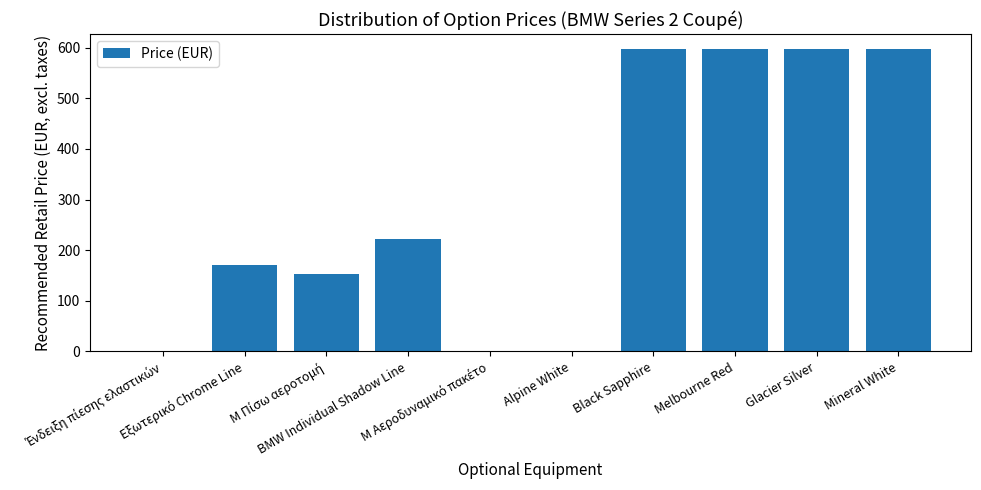

How many distinct data groups are displayed?

1